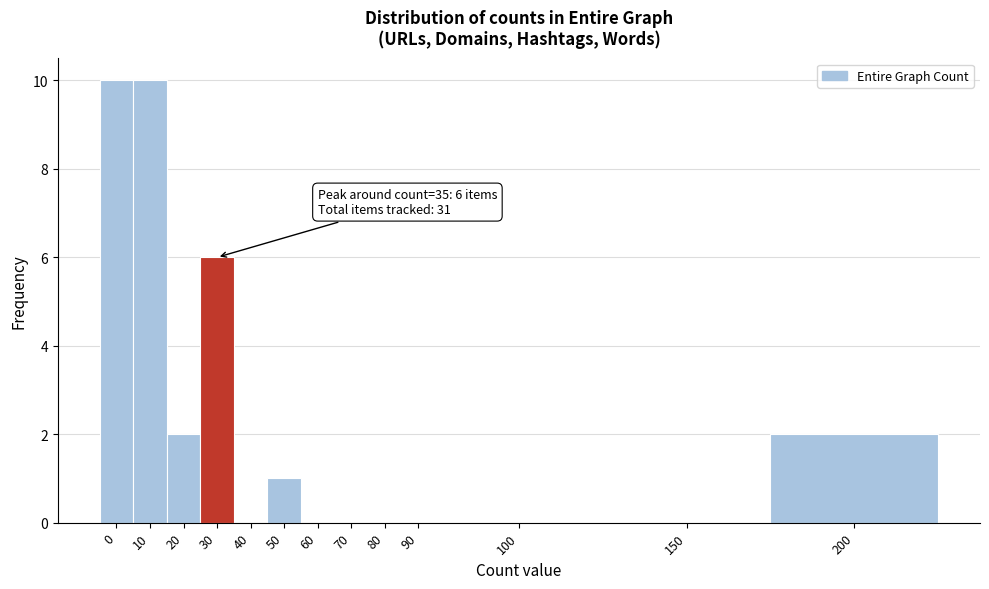

Reading left to right, transcribe all the data shown in this chart.

0=10	10=10	20=2	30=6	40=0	50=1	60=0	70=0	80=0	90=0	100=0	150=0	200=2